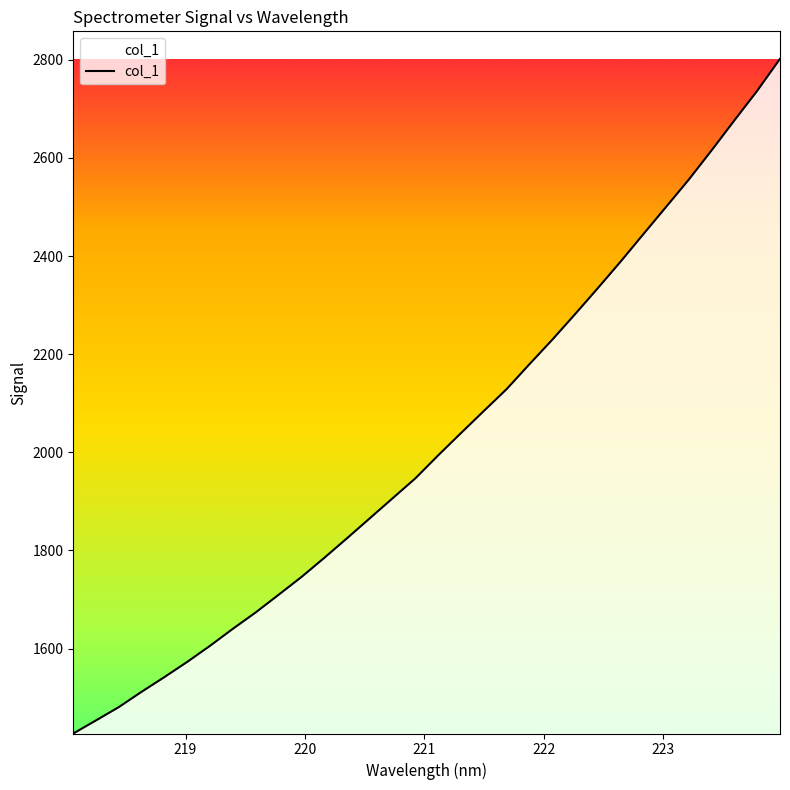

Does the chart display data point markers on the line(s)?

No